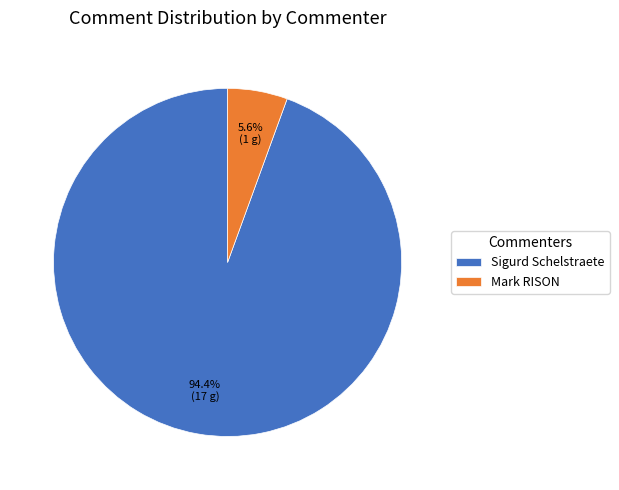

How many slices are in this pie chart?

2